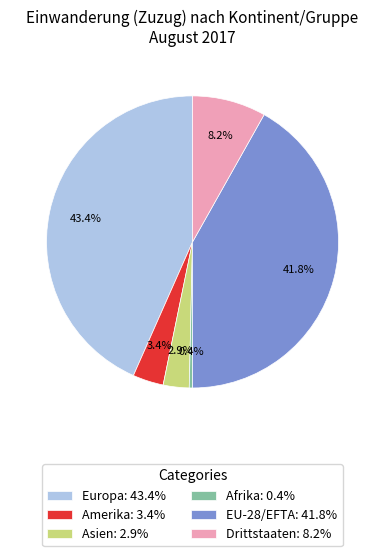

Is there a majority slice in this chart?

No